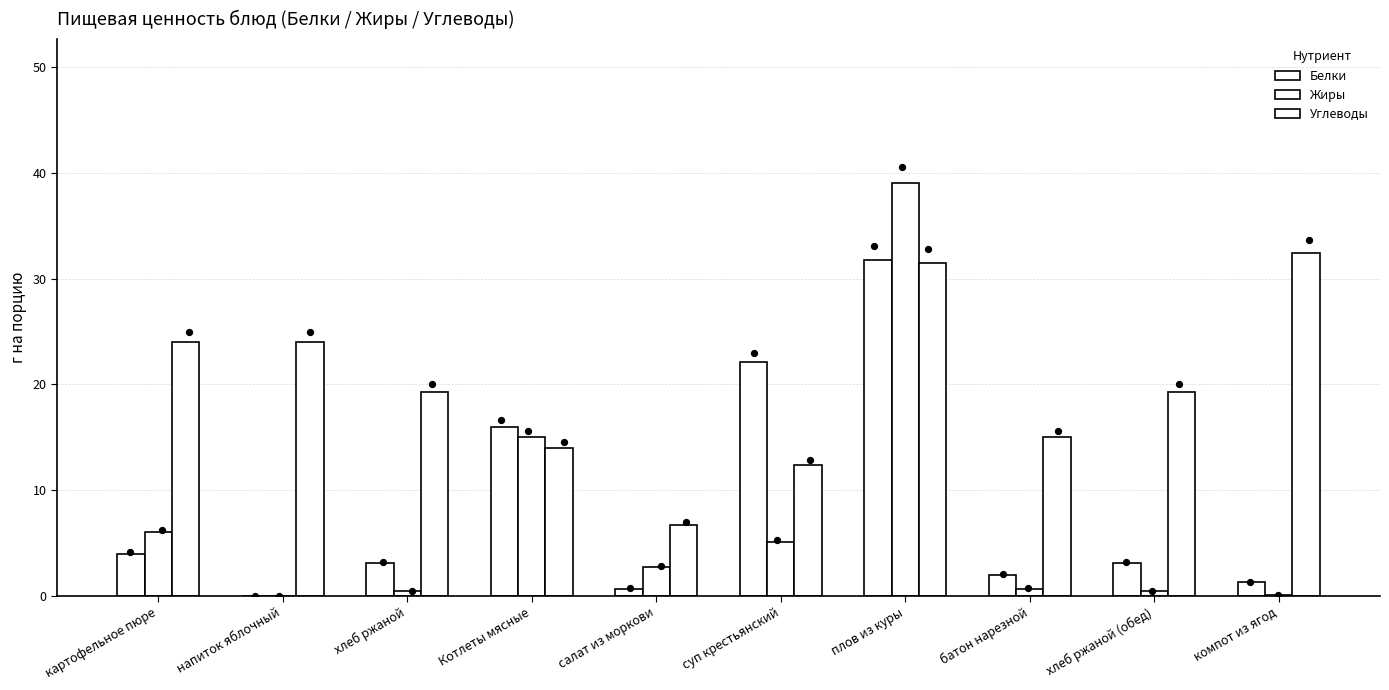

At which category is the sum across all series the highest?

плов из куры